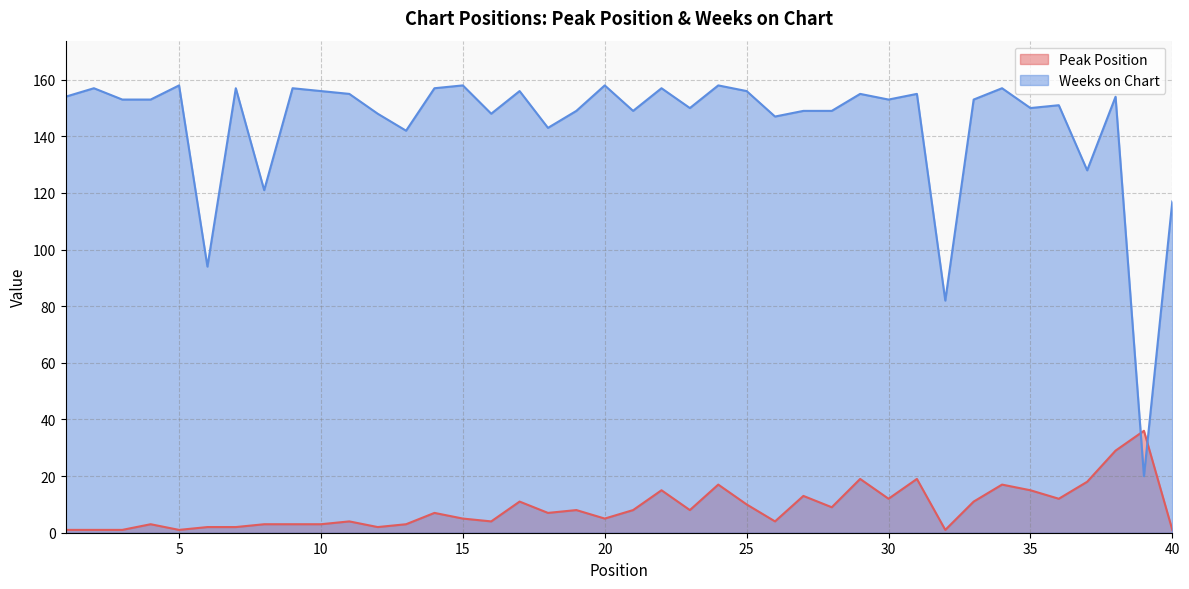

Between 30 and 7, which is larger?

30